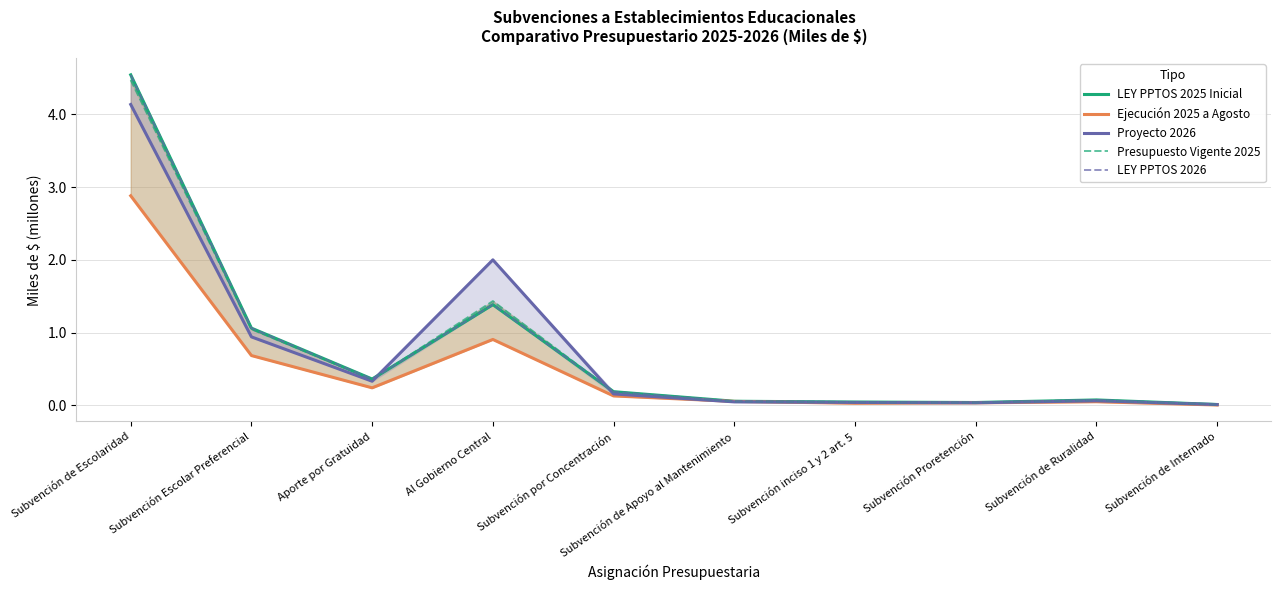

What is the average value of the Ejecución 2025 a Agosto series?

0.5